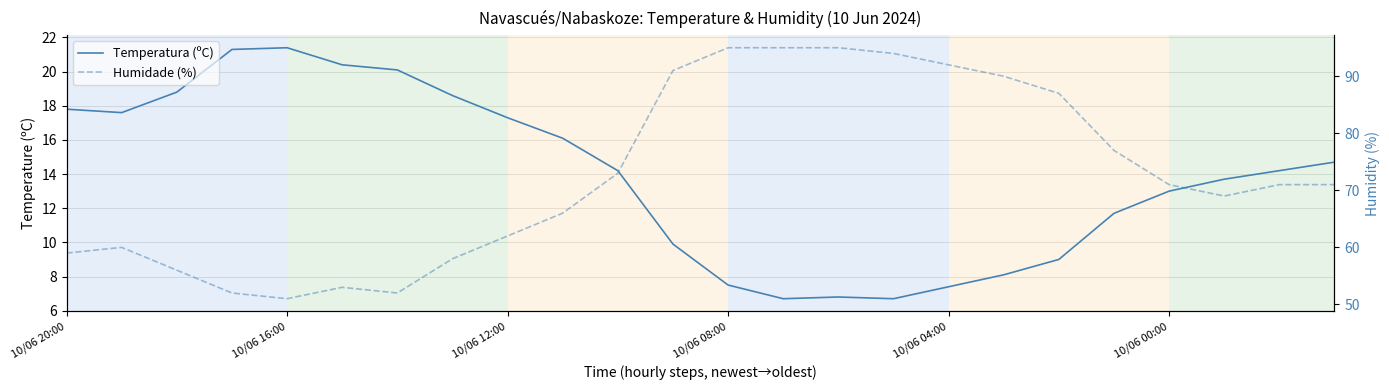

Is this an area chart (filled region under the line)?

No